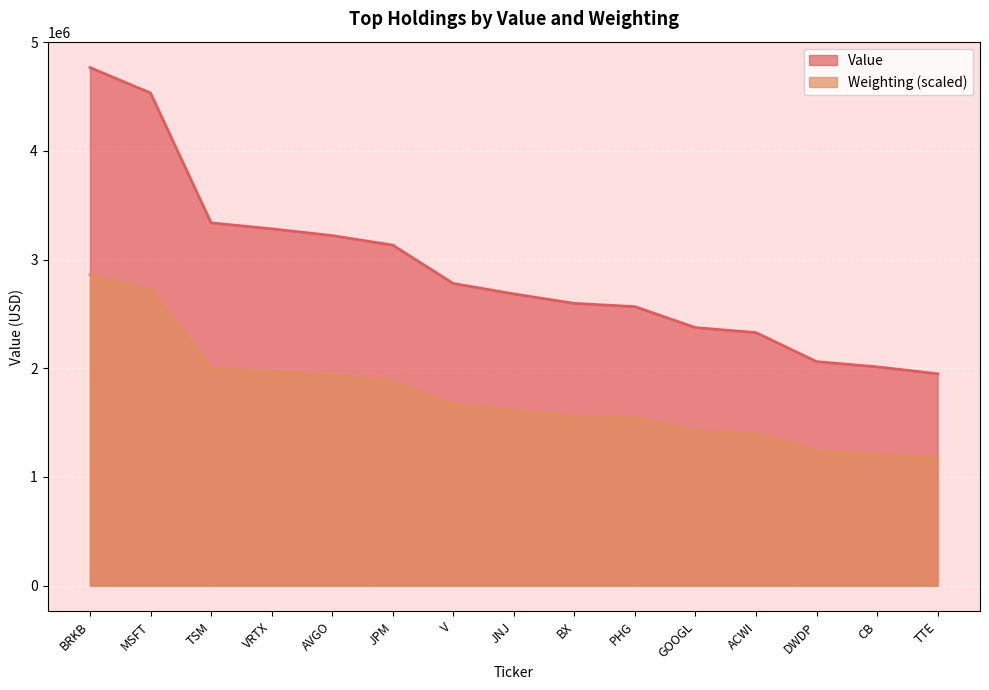

What is the value of the Weighting point at the 3rd from the left?

2002956.4